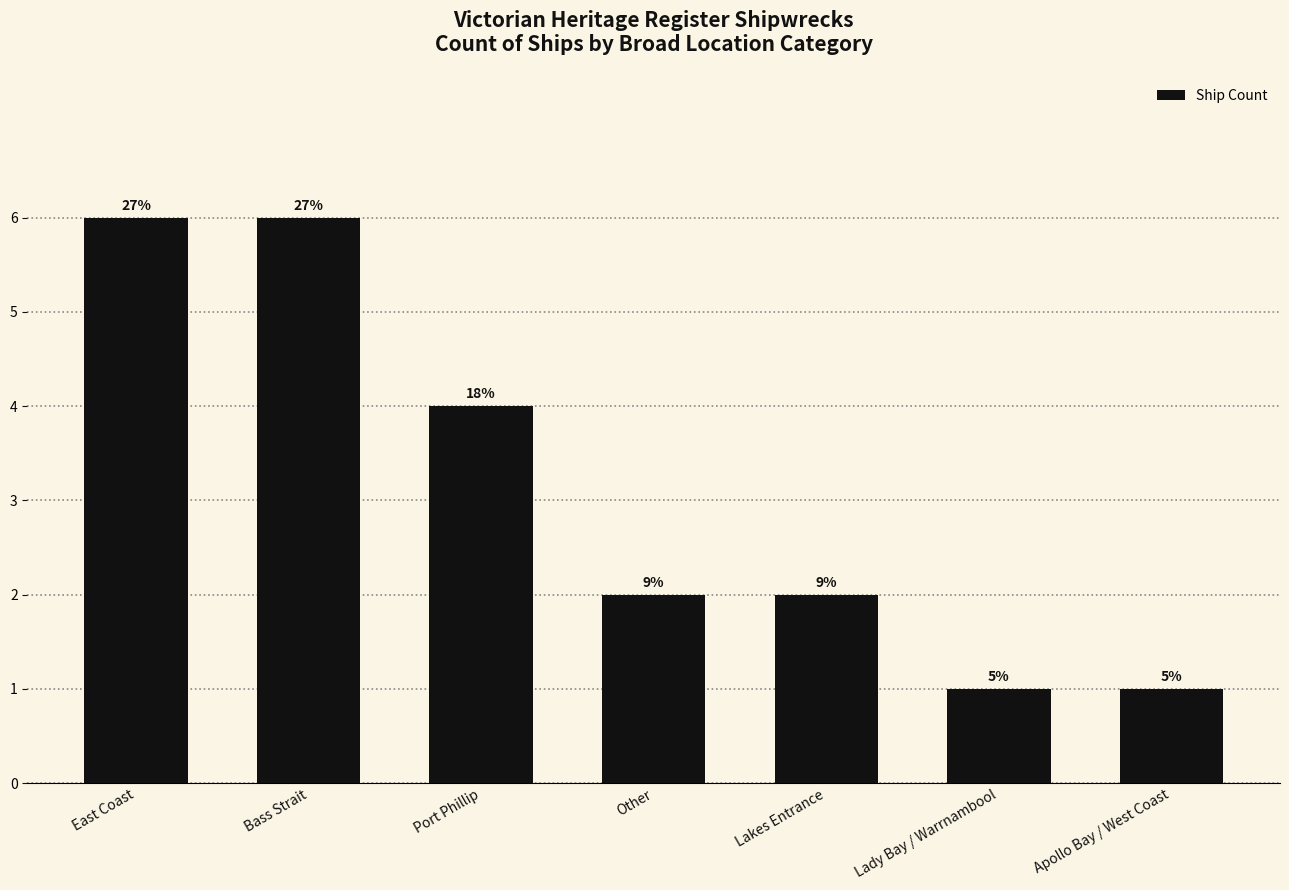

Does the chart contain any negative values?

No